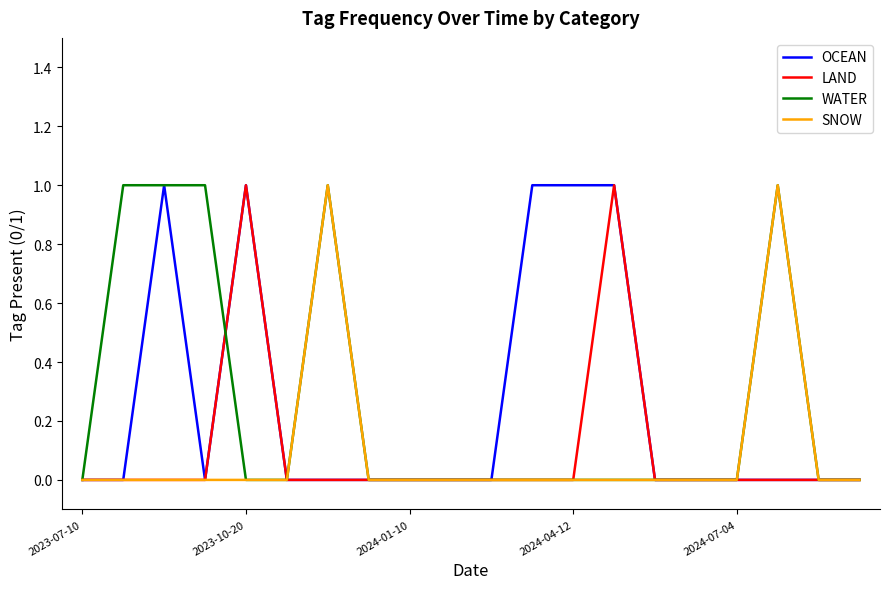

True or false: WATER and SNOW intersect in this chart.

False